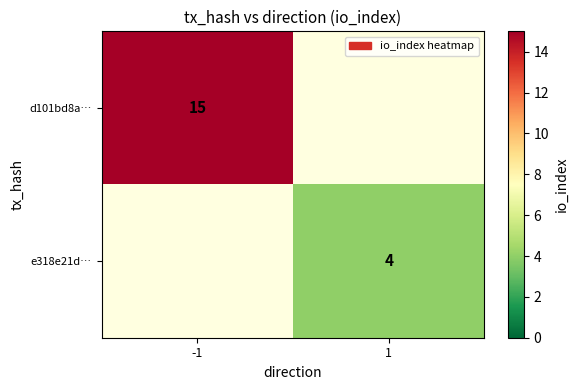

True or false: e318e21d… has a value of 6 at 1.

False